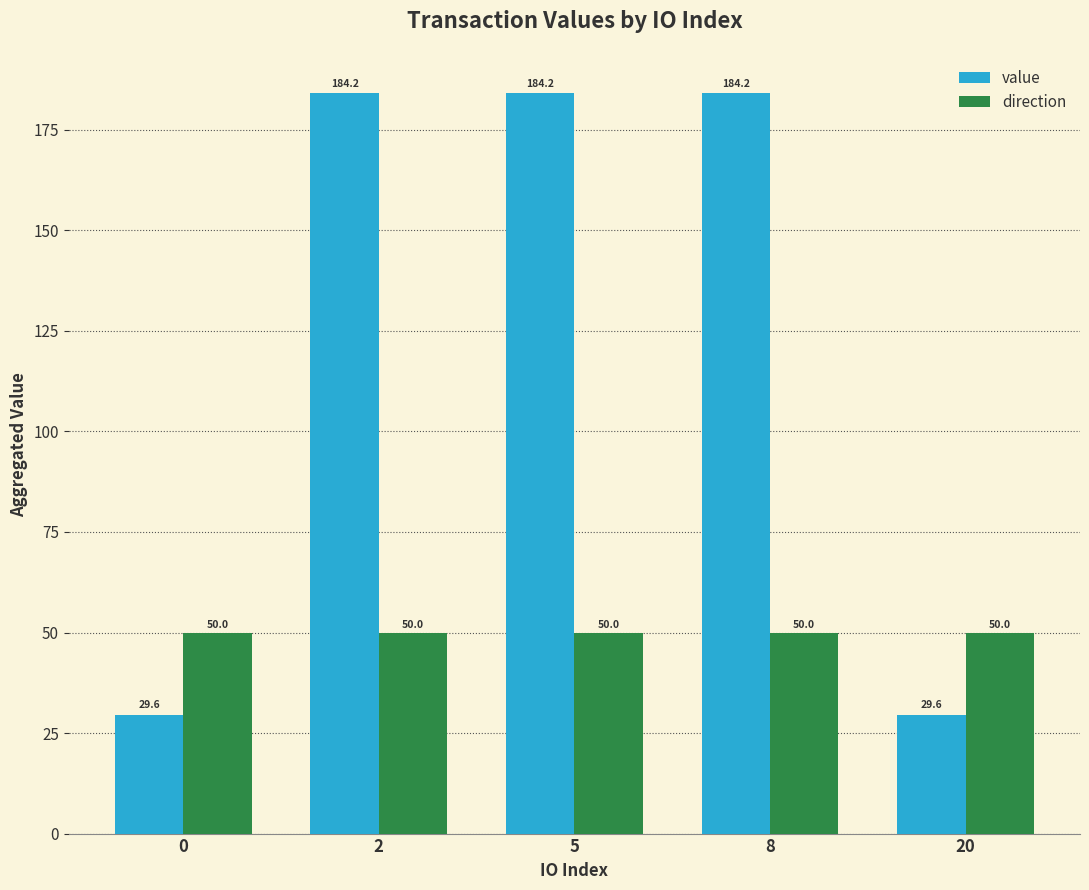

What is the sum of all value values?

611.8